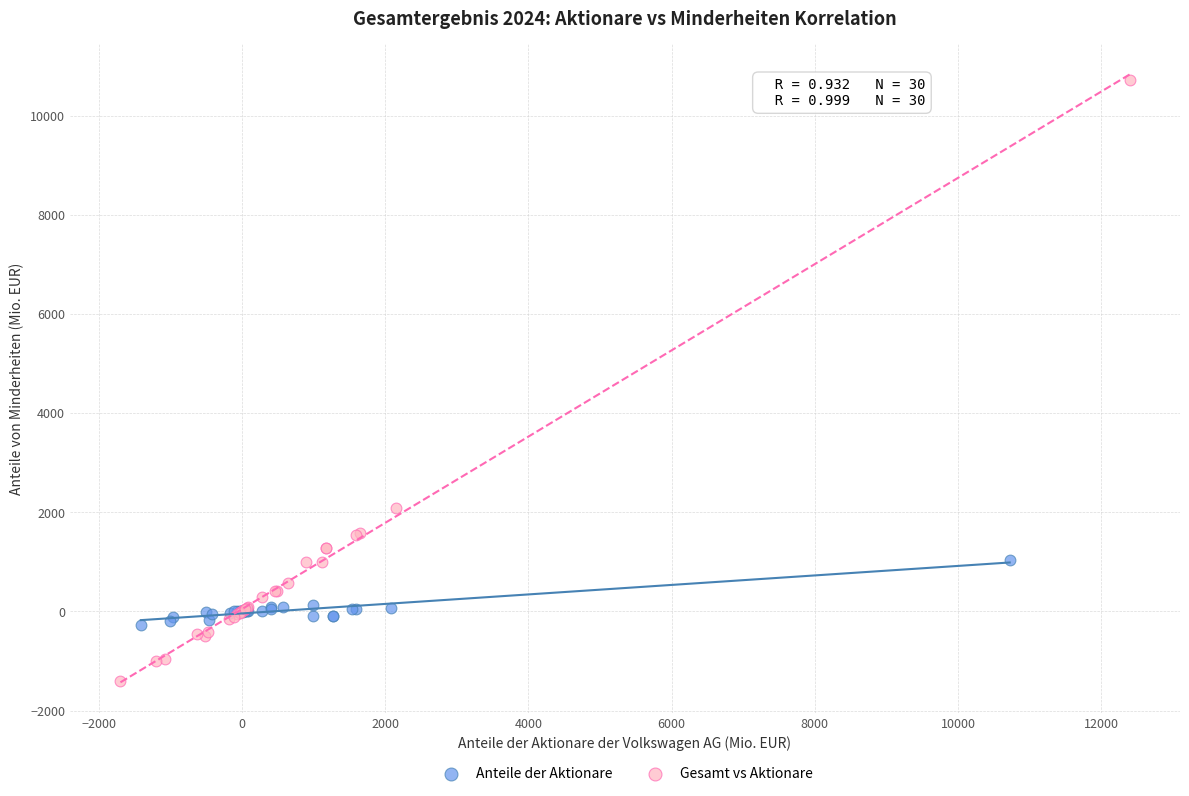

Which series contains the highest Y value?

Gesamt vs Aktionare